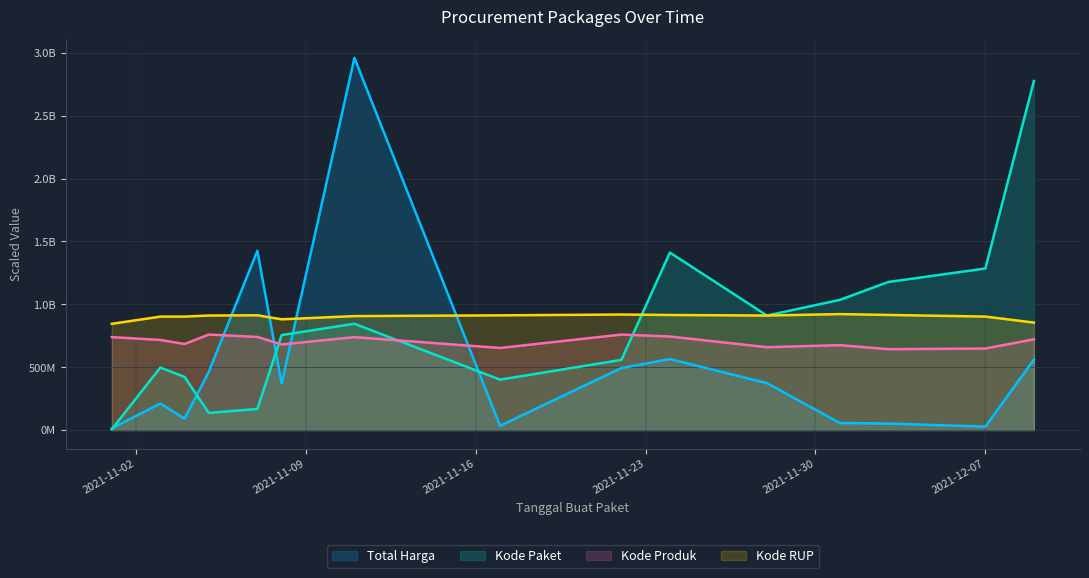

After their last crossing, which series has the higher values: Kode RUP or Kode Paket?

Kode Paket